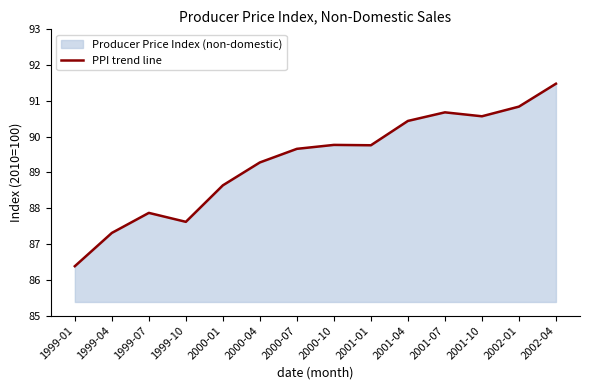

Is it true that the value at 2001-04 is 90.4?

True